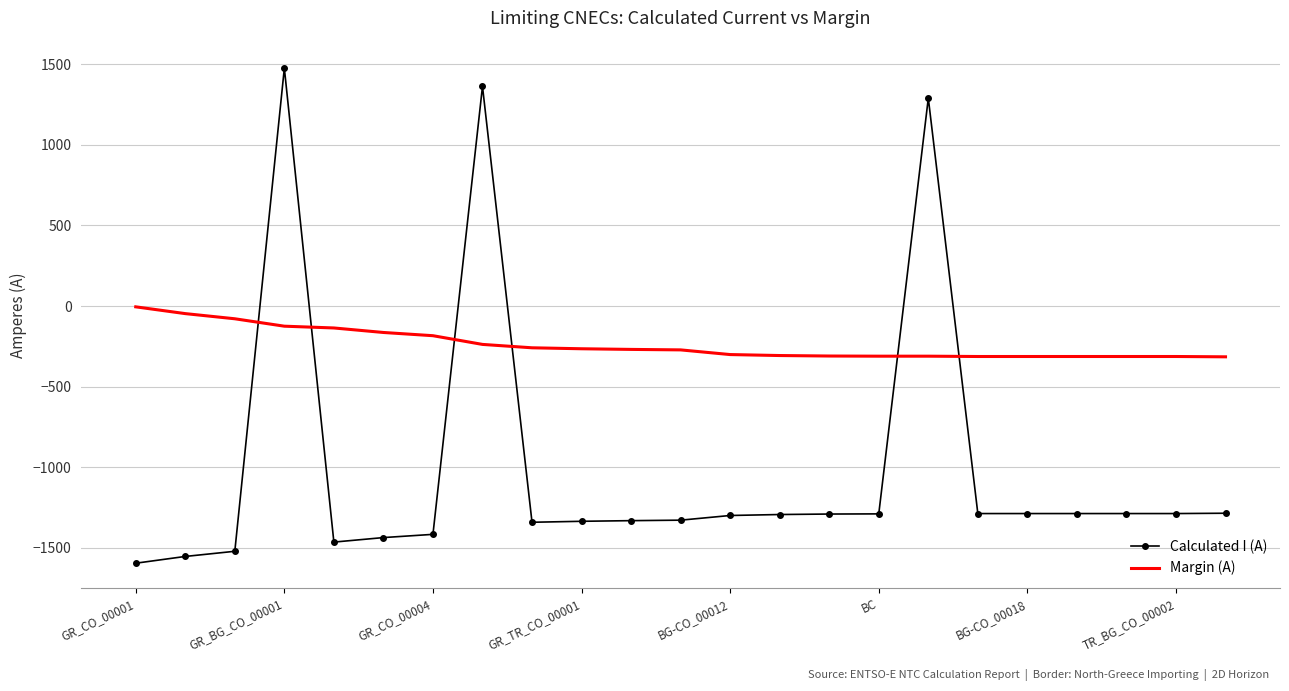

What is the difference between the second highest and second lowest values in the Calculated I (A) series?

2915